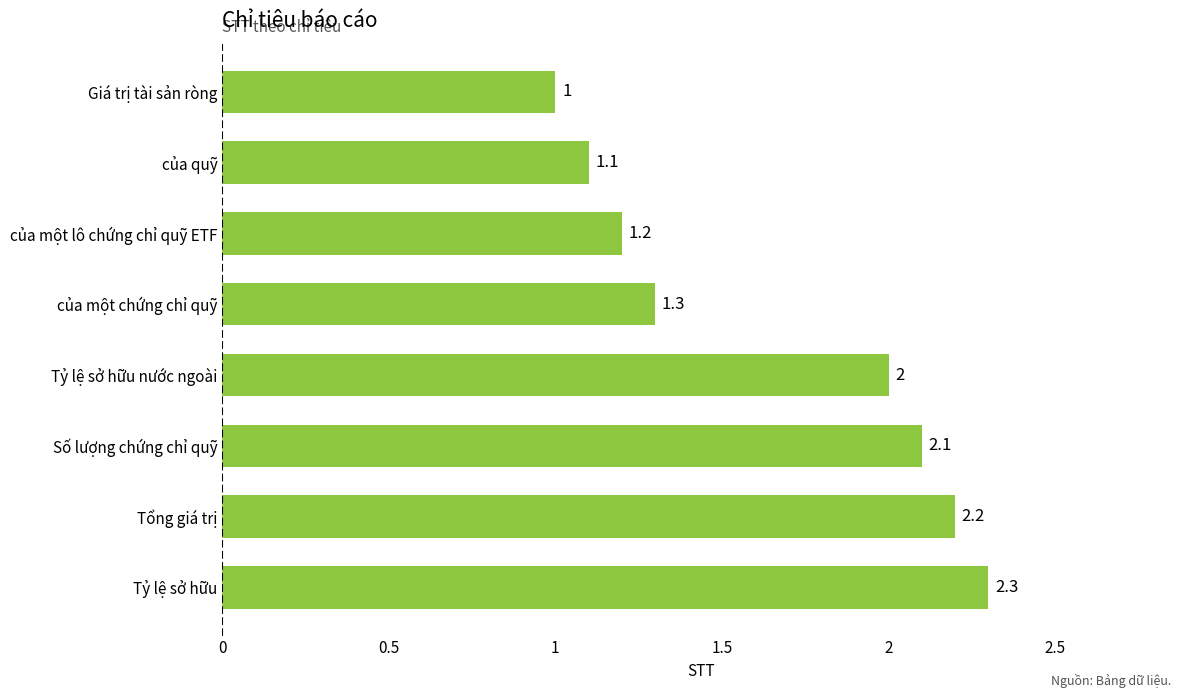

What is the difference between the maximum and second lowest values?

1.2